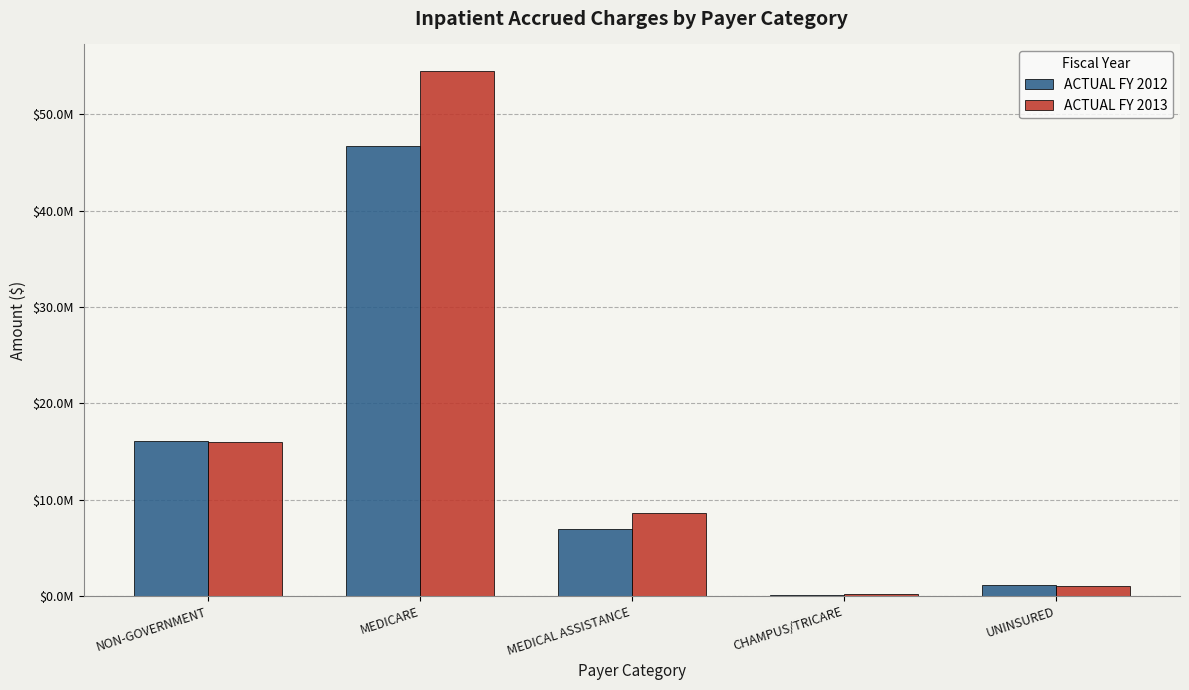

Does the chart contain stacked bars?

No